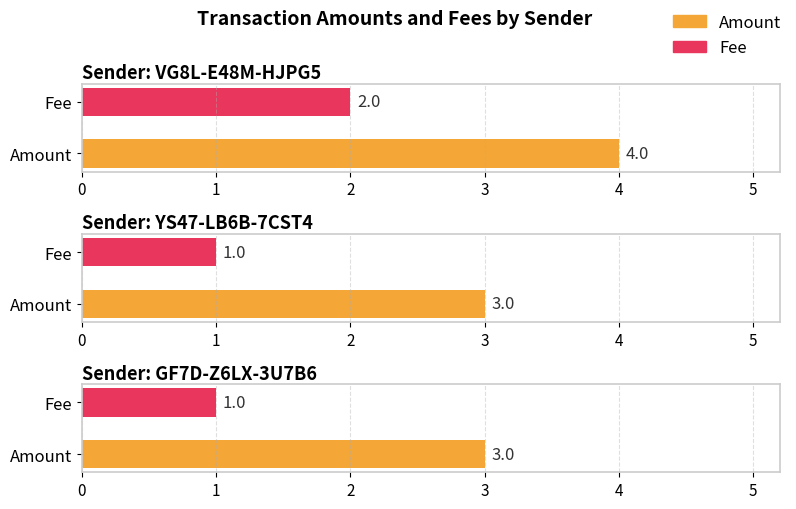

The Amount series shows 3 at S-7F5P-YS47-LB6B-7CST4. True or false?

True